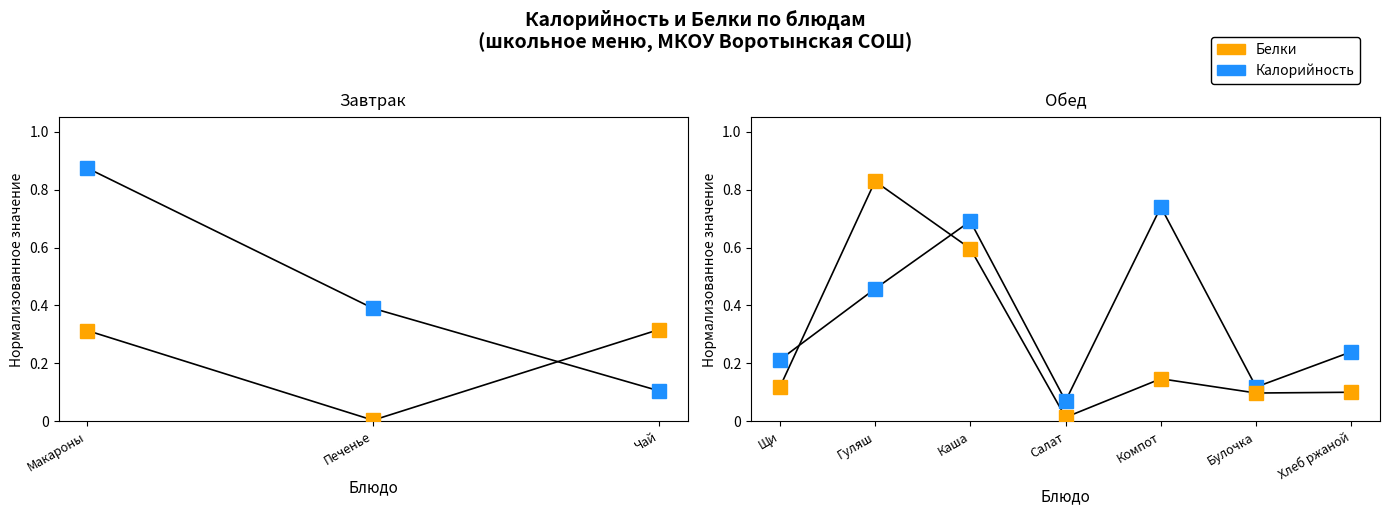

What is the difference between the maximum and minimum values in the Белки series?

0.8